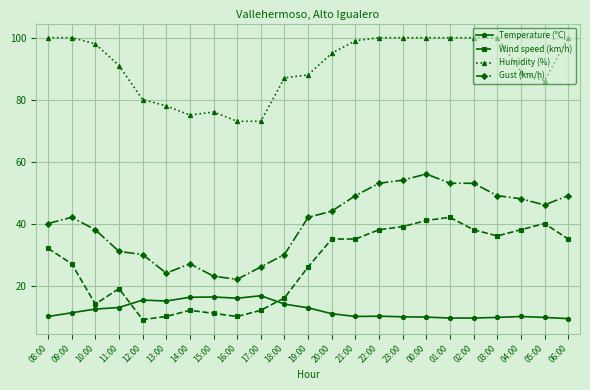

The value of Gust (km/h) at 01:00 is 31.4. True or false?

False